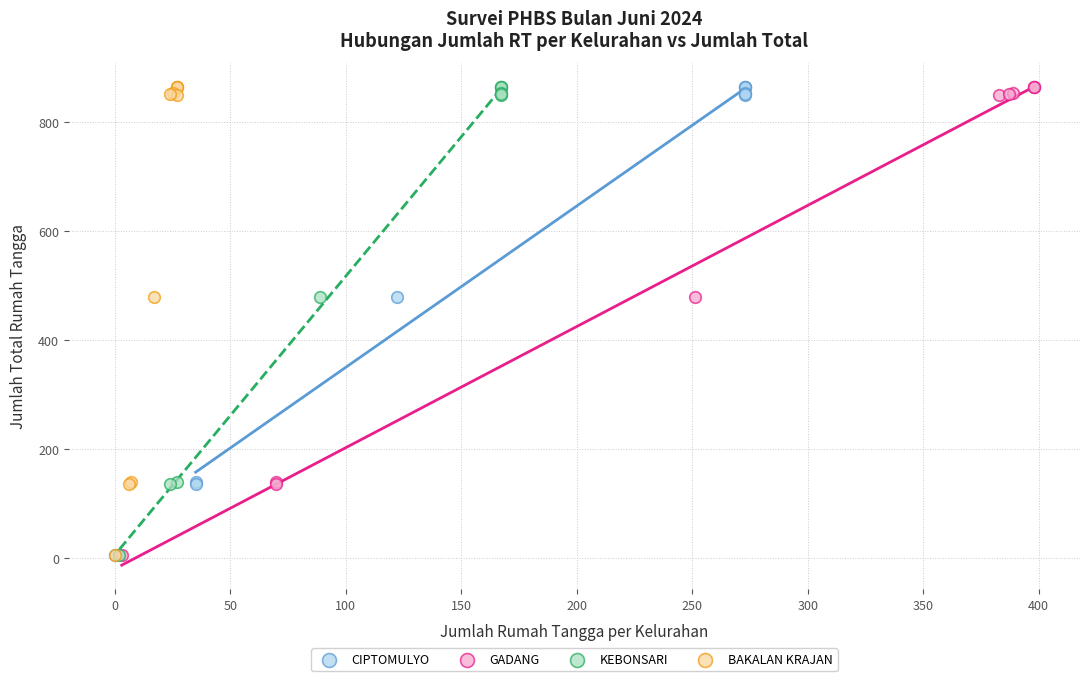

What are all the series names shown in the legend?

CIPTOMULYO, GADANG, KEBONSARI, BAKALAN KRAJAN